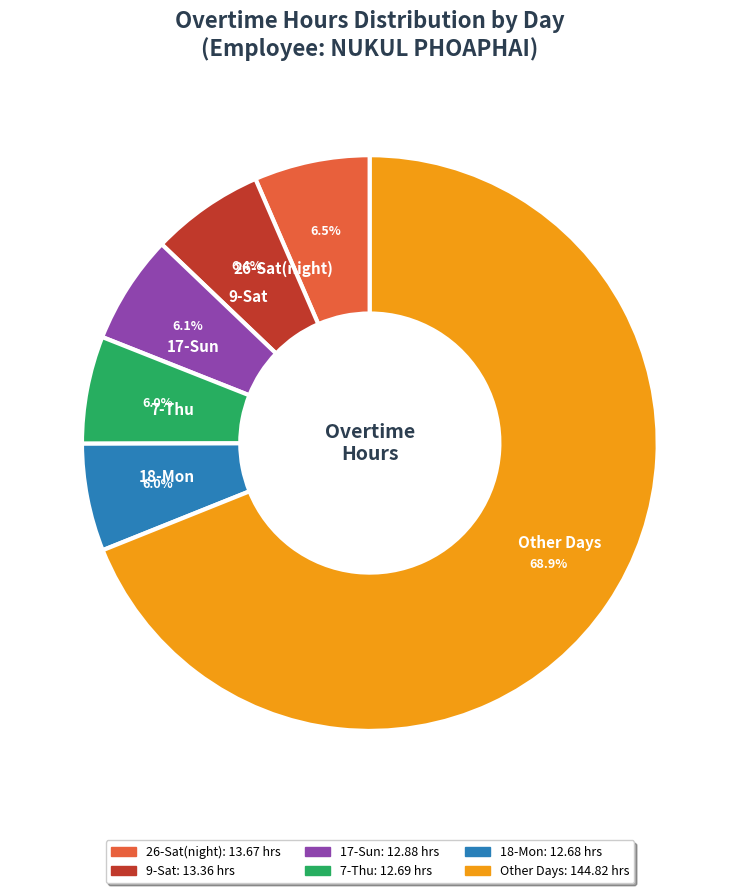

Approximately how many times larger is the value at 17-Sun compared to 26-Sat(night)?

0.9